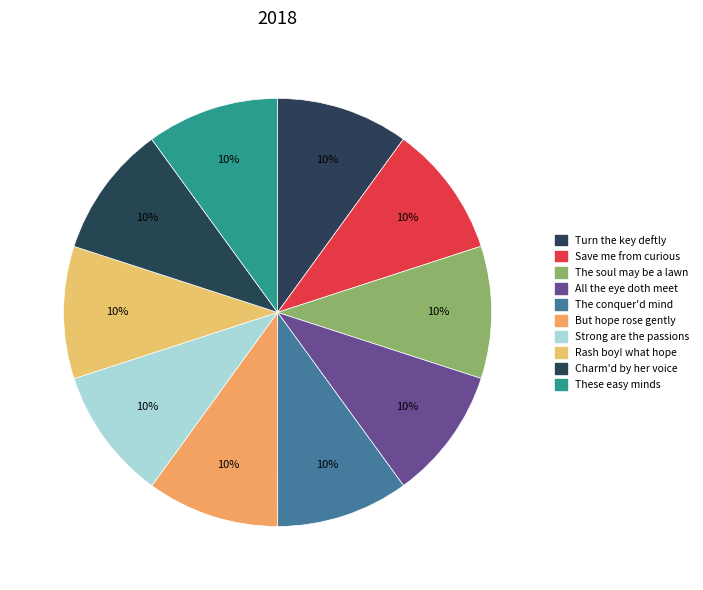

How many segments does this pie chart have?

10